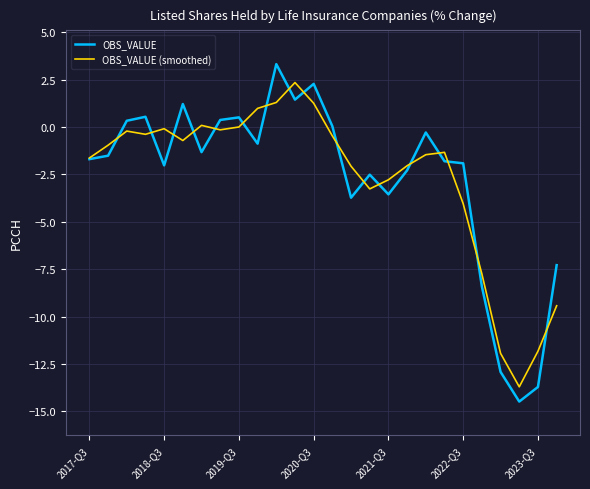

What is the greatest value displayed?

3.3